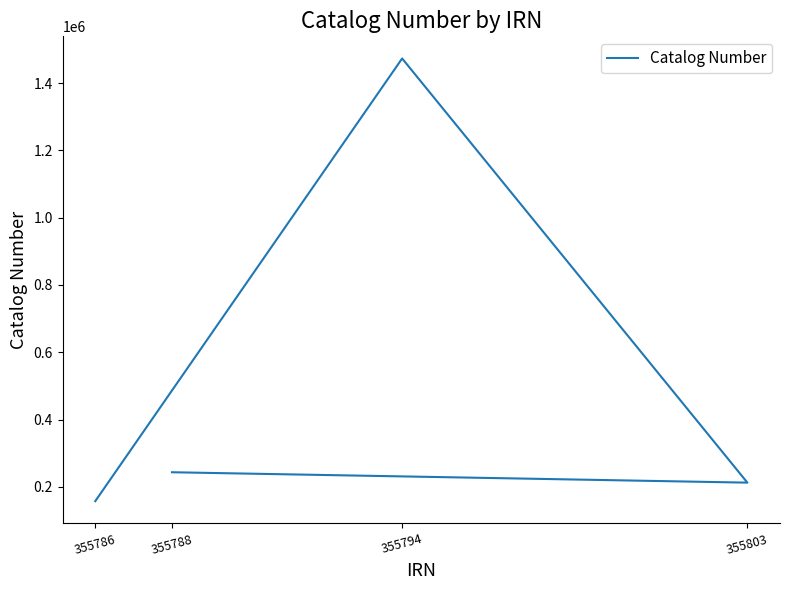

What is the sum of the values at 355786 and 355803?

369619